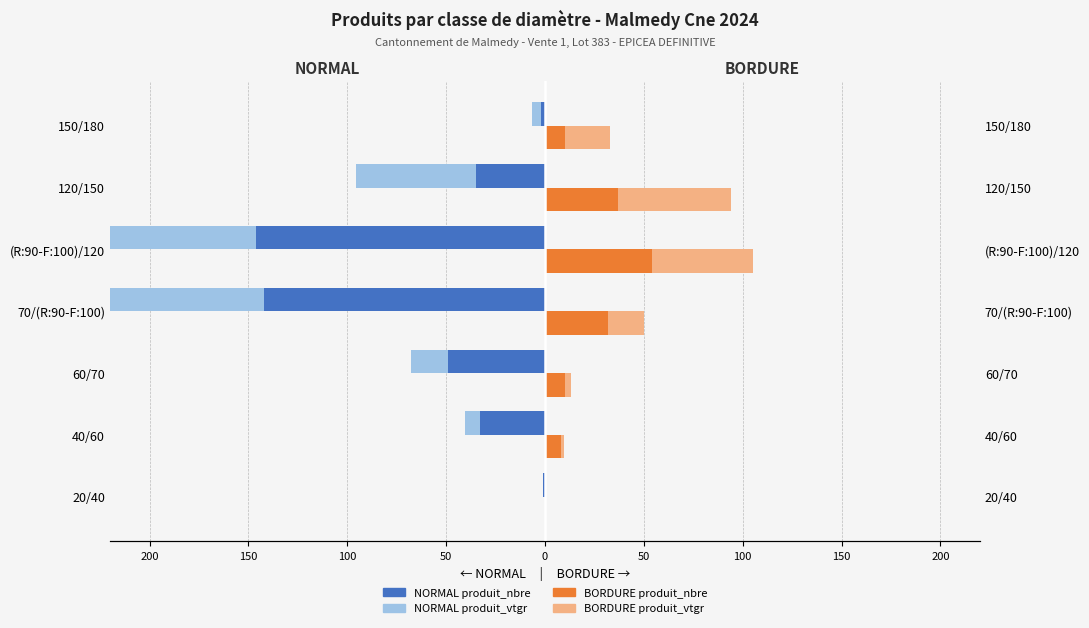

The BORDURE produit_nbre series shows 10.0 at 150/180. True or false?

True